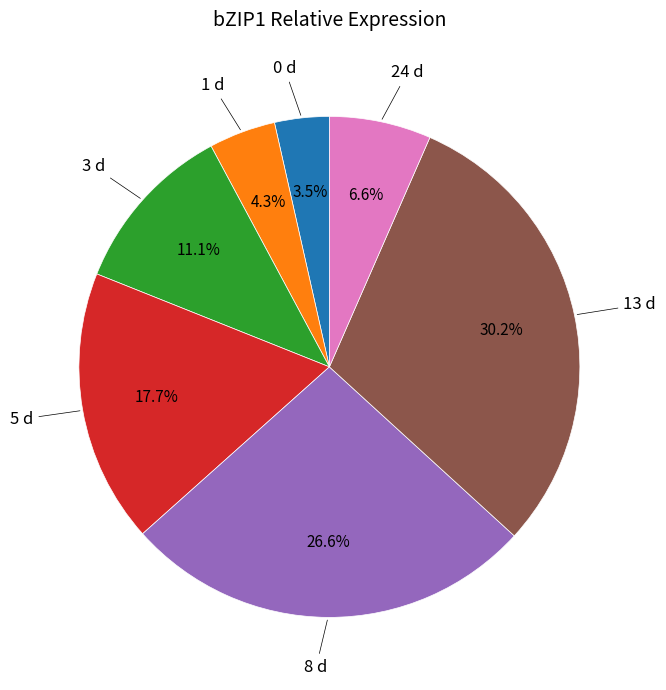

How many slices are in this pie chart?

7